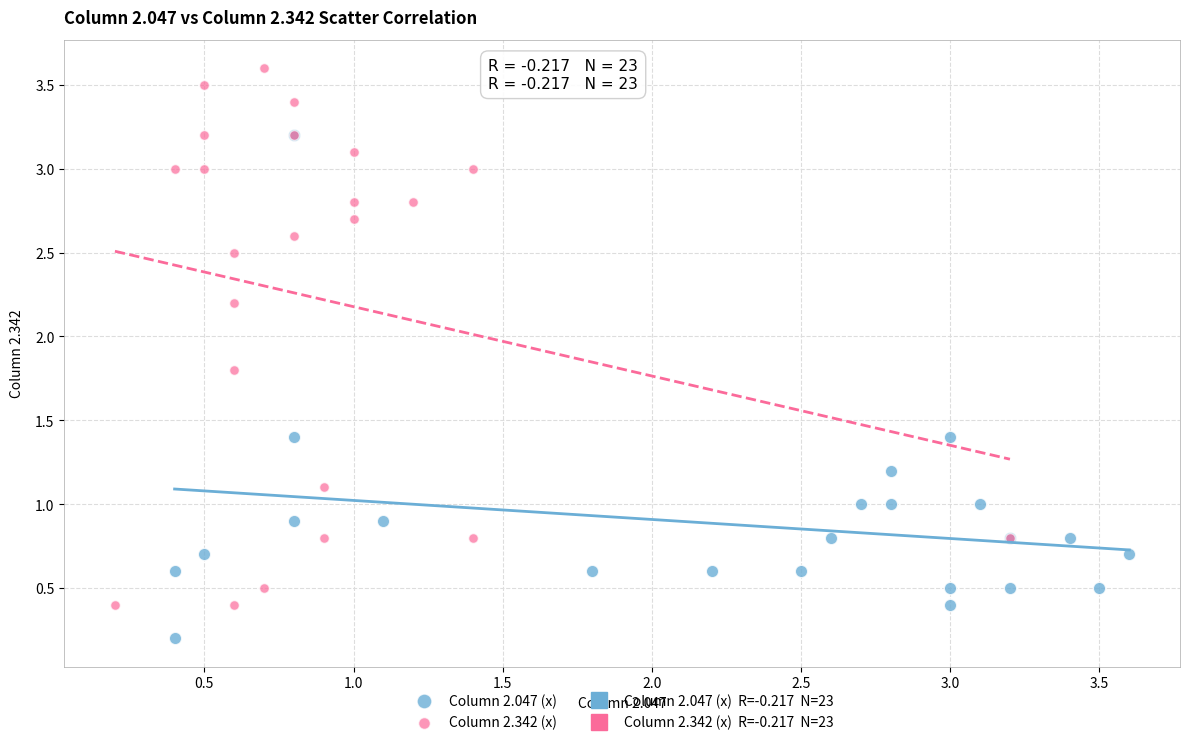

Which series contains the lowest Y value?

Column 2.047 (x)